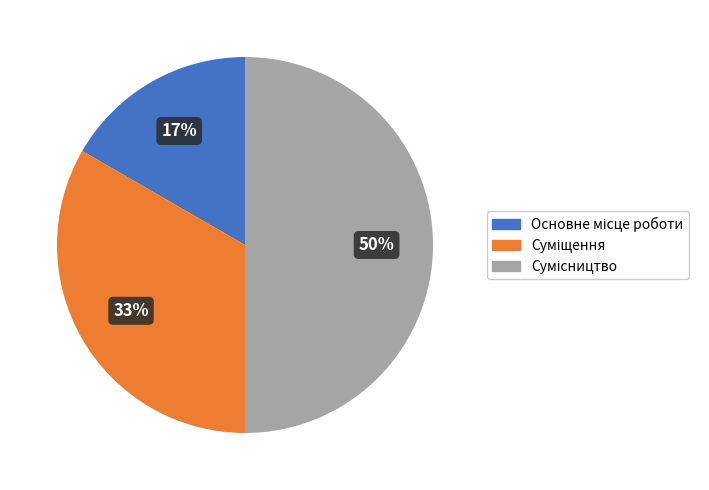

To the nearest percent, what is the difference between the largest and smallest slice percentages?

33%